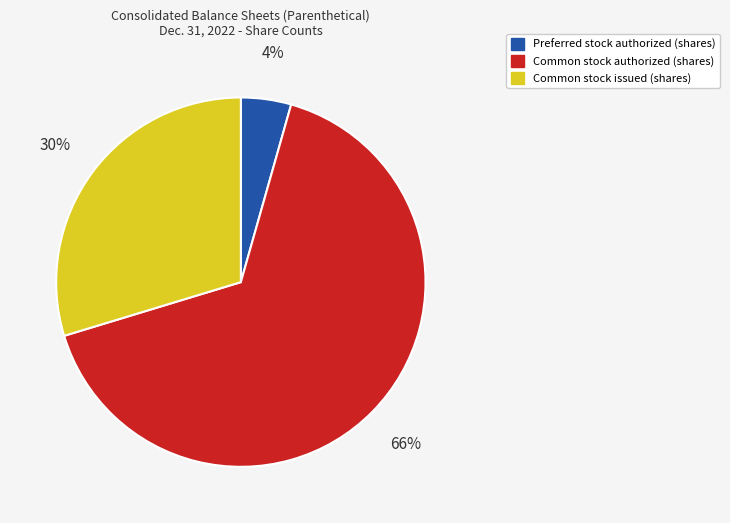

How many slices are in this pie chart?

3